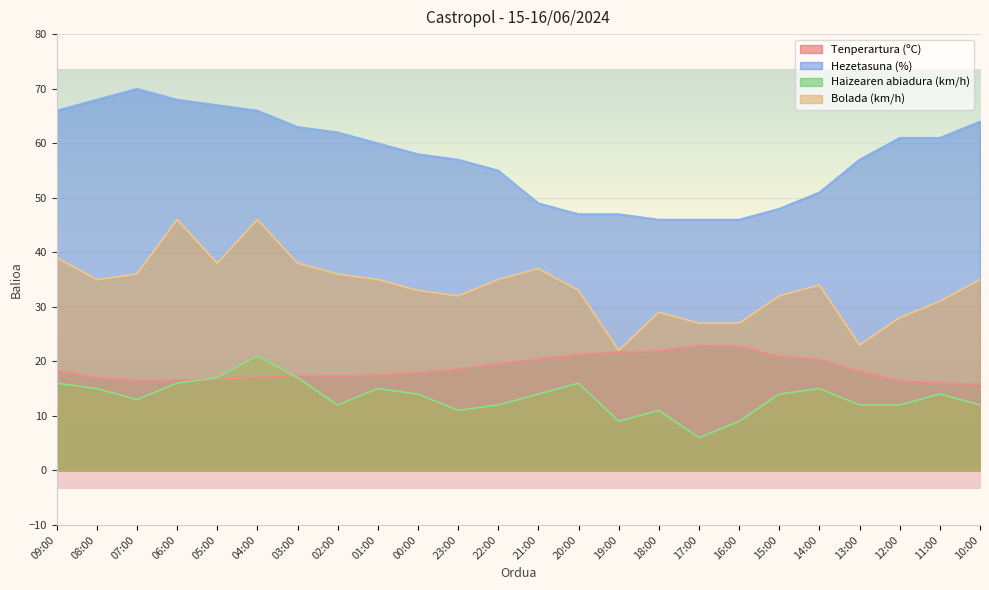

What is the sum of the Tenperartura (ºC) values at 06:00 and 07:00?

33.1